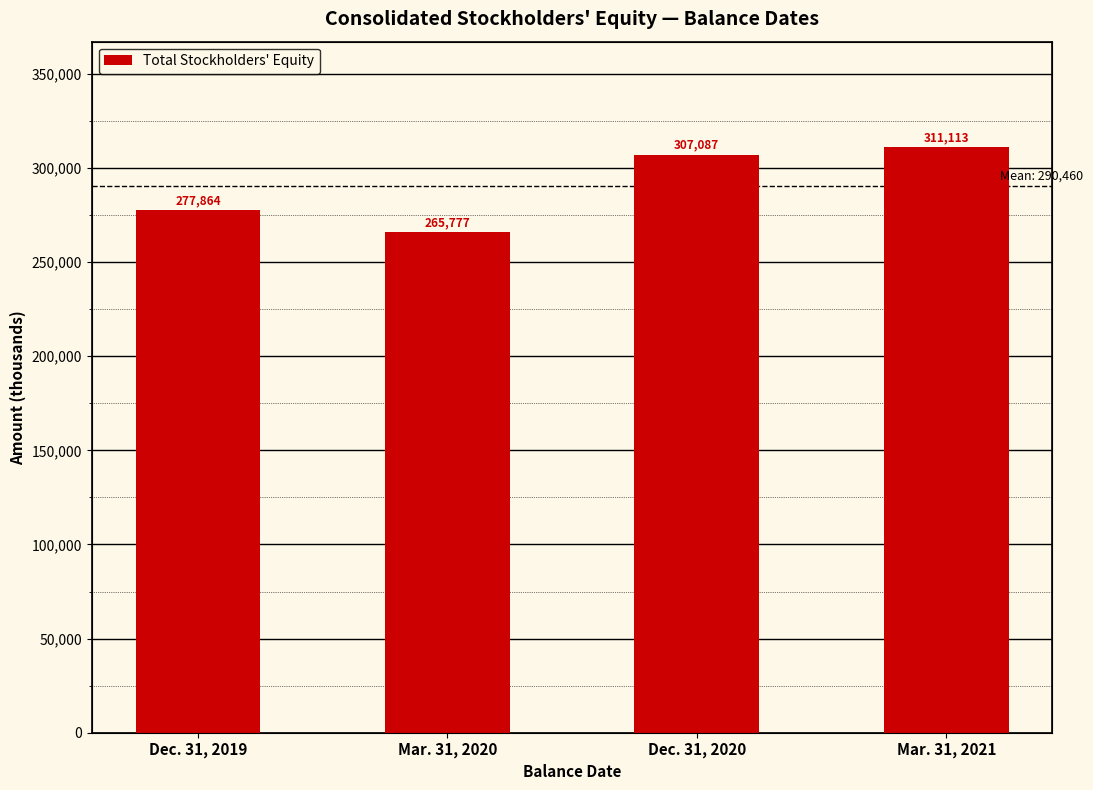

How many series are shown in this chart?

1